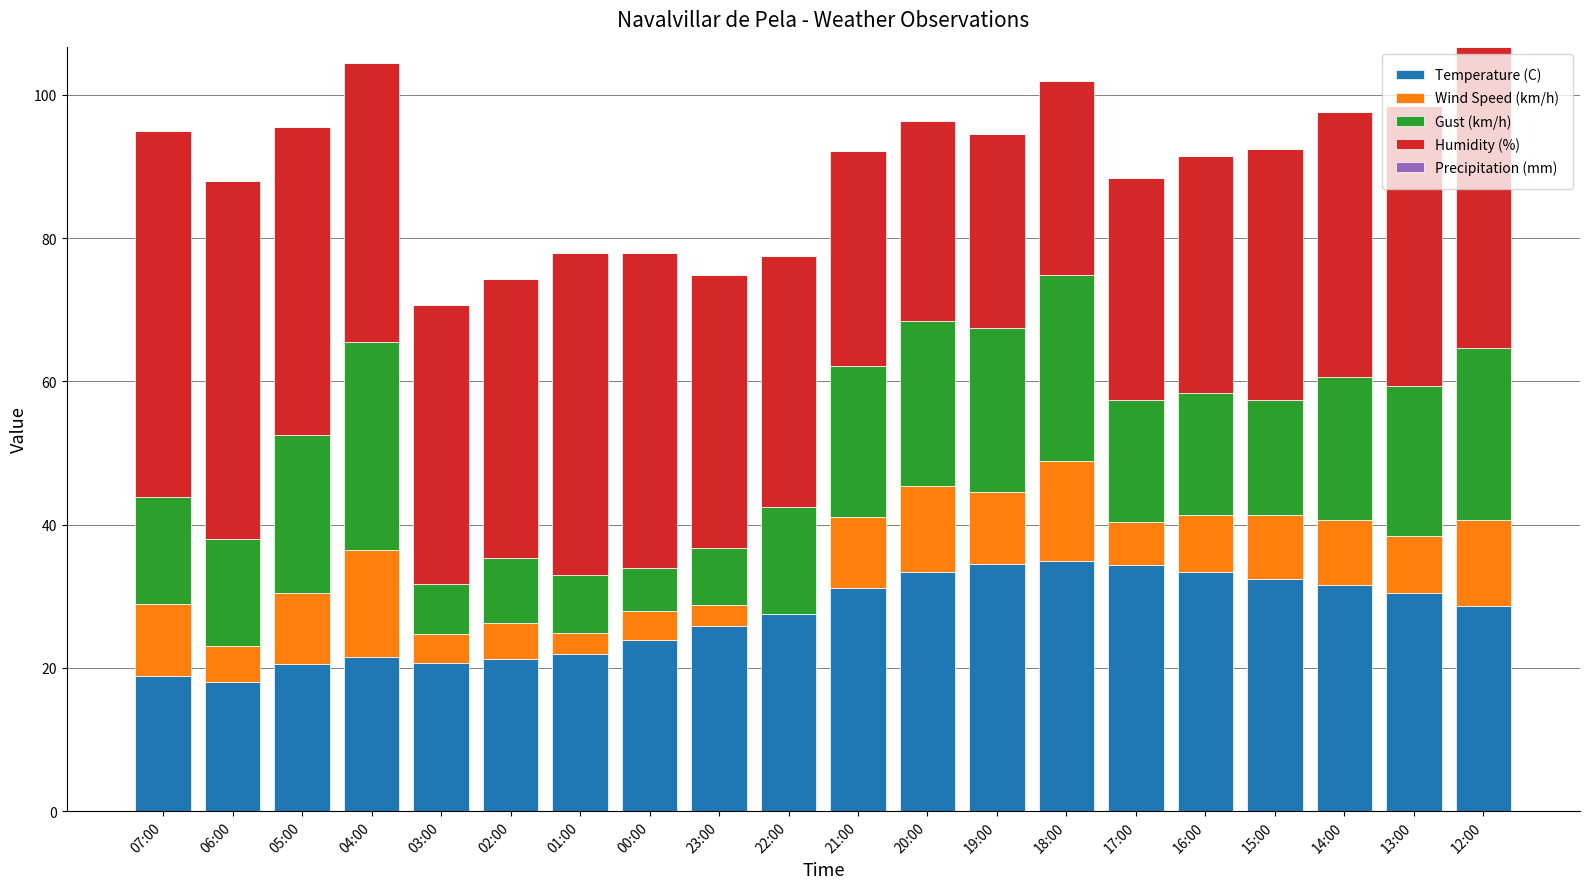

True or false: Temperature (C) has a value of 34.4 at 17:00.

True